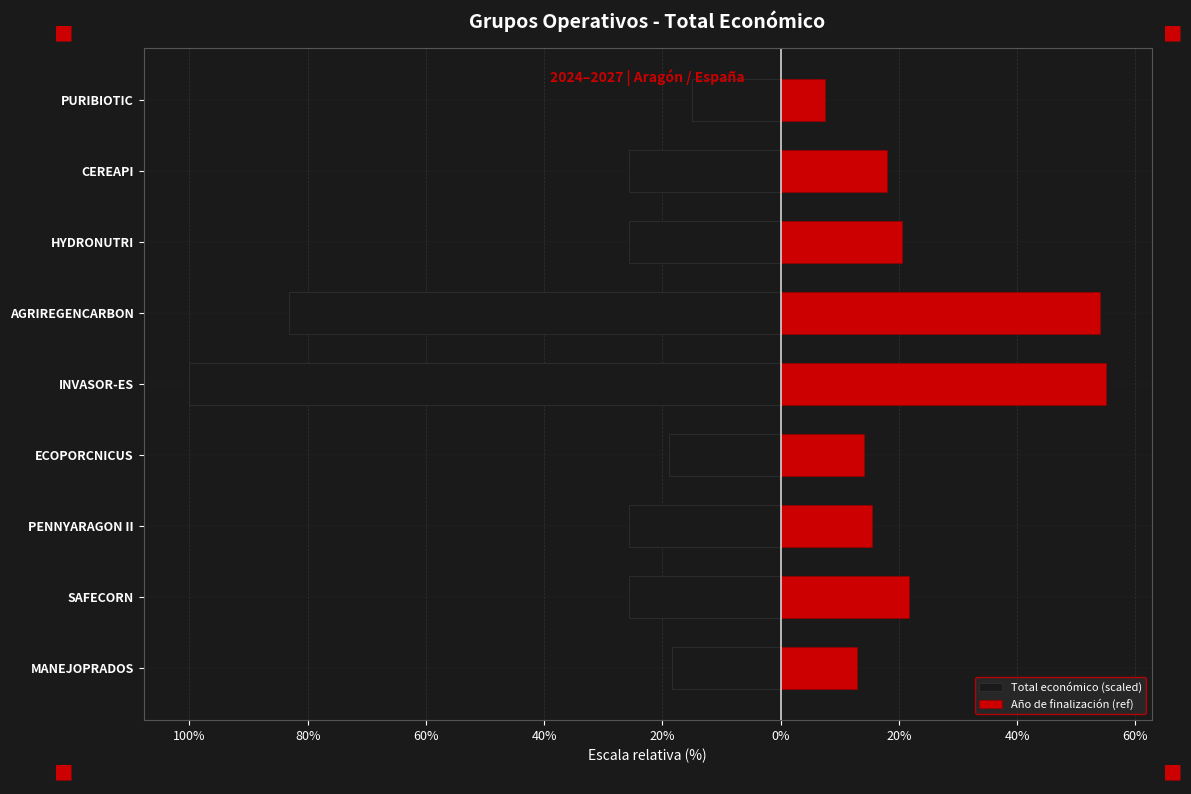

Which series changed the most between 80% and 0%?

Año de finalización (ref)